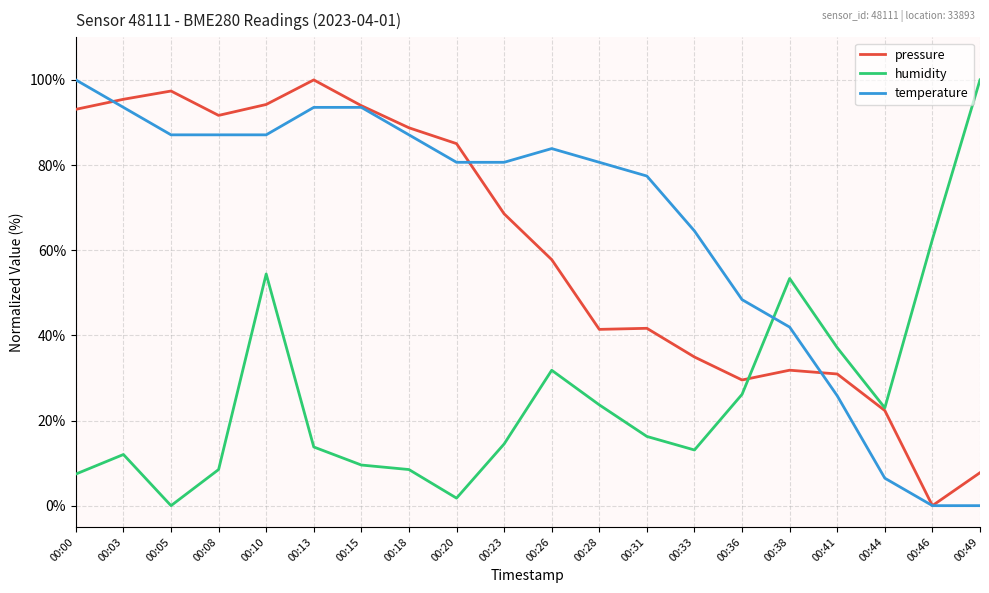

What value does the humidity series have at 00:31?

16.3